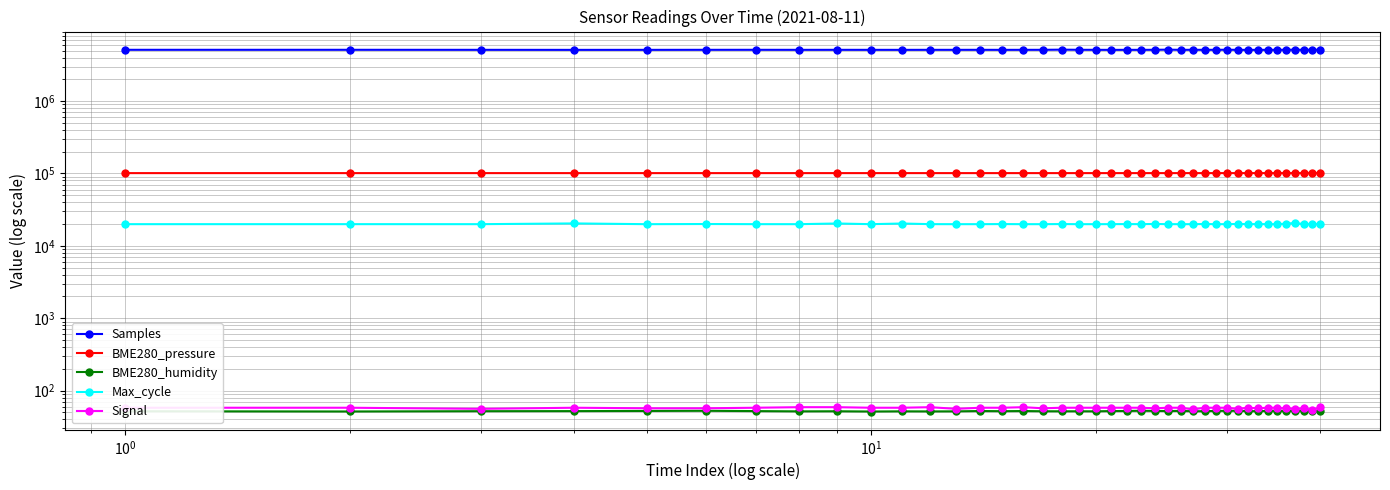

True or false: Signal and Max_cycle intersect in this chart.

False